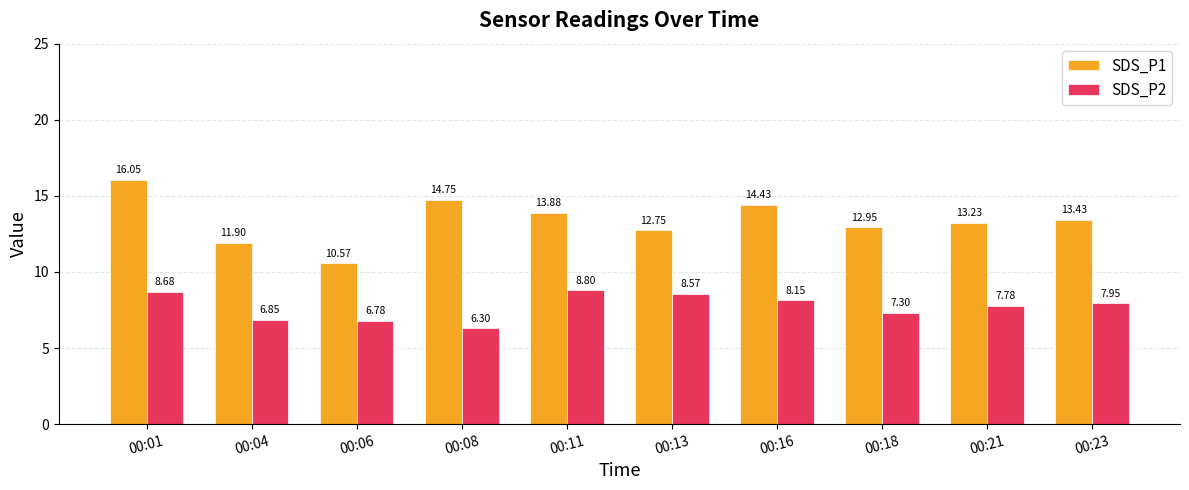

At which label is SDS_P1 closest to 13?

00:18